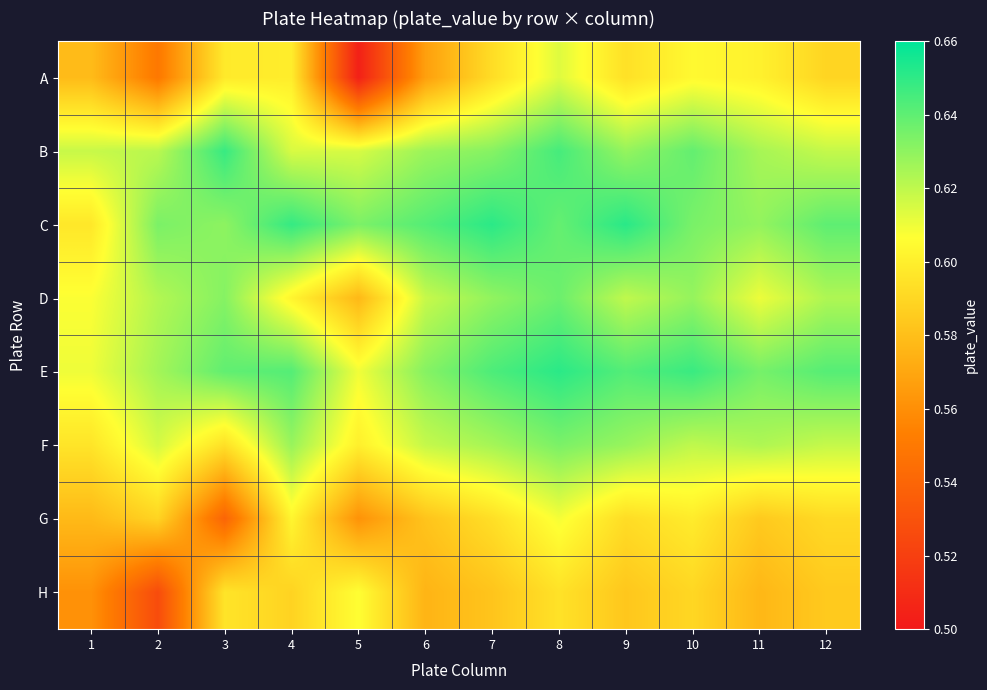

Reading left to right, list all the values displayed in this chart.

A: 1=0.6	2=0.5	3=0.6	4=0.6	5=0.5	6=0.6	7=0.6	8=0.6	9=0.6	10=0.6	11=0.6	12=0.6
B: 1=0.6	2=0.6	3=0.6	4=0.6	5=0.6	6=0.6	7=0.6	8=0.6	9=0.6	10=0.6	11=0.6	12=0.6
C: 1=0.6	2=0.6	3=0.6	4=0.6	5=0.6	6=0.6	7=0.7	8=0.6	9=0.7	10=0.6	11=0.6	12=0.6
D: 1=0.6	2=0.6	3=0.6	4=0.6	5=0.6	6=0.6	7=0.6	8=0.6	9=0.6	10=0.6	11=0.6	12=0.6
E: 1=0.6	2=0.6	3=0.6	4=0.6	5=0.6	6=0.6	7=0.6	8=0.7	9=0.6	10=0.6	11=0.6	12=0.6
F: 1=0.6	2=0.6	3=0.6	4=0.6	5=0.6	6=0.6	7=0.6	8=0.6	9=0.6	10=0.6	11=0.6	12=0.6
G: 1=0.6	2=0.6	3=0.5	4=0.6	5=0.6	6=0.6	7=0.6	8=0.6	9=0.6	10=0.6	11=0.6	12=0.6
H: 1=0.6	2=0.5	3=0.6	4=0.6	5=0.6	6=0.6	7=0.6	8=0.6	9=0.6	10=0.6	11=0.6	12=0.6